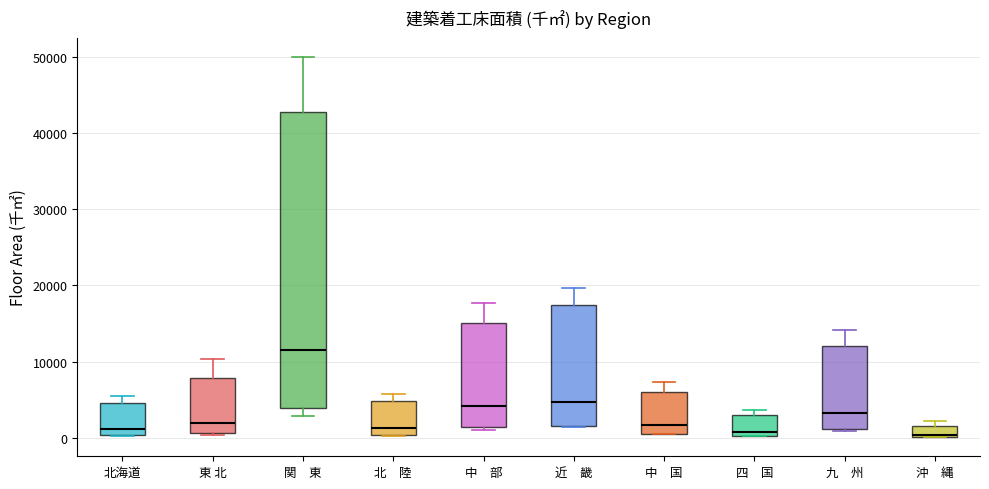

Where is the lower edge of the box for 沖 縄 on the y-axis? The values are not printed on the chart, so give them approximately, as read against the axis.

0